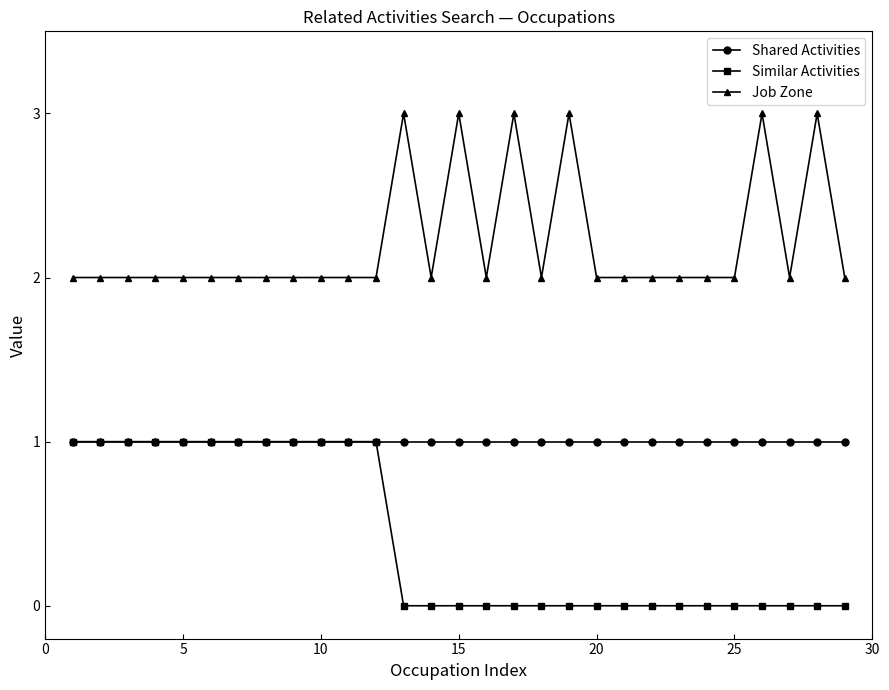

True or false: Similar Activities and Job Zone intersect in this chart.

False